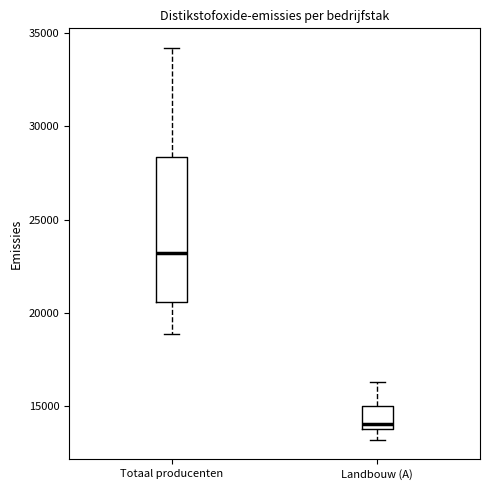

Reading left to right, read every box against the y-axis: the position of its median line, the range the box covers, and the ends of its whiskers. The values are not printed on the chart, so give them approximately, as read against the axis.

Totaal producenten: median 23000, box 20500 to 28500, whiskers 19000 to 34000
Landbouw (A): median 14000 (just above the box's lower edge), box 14000 to 15000, whiskers 13000 to 16500